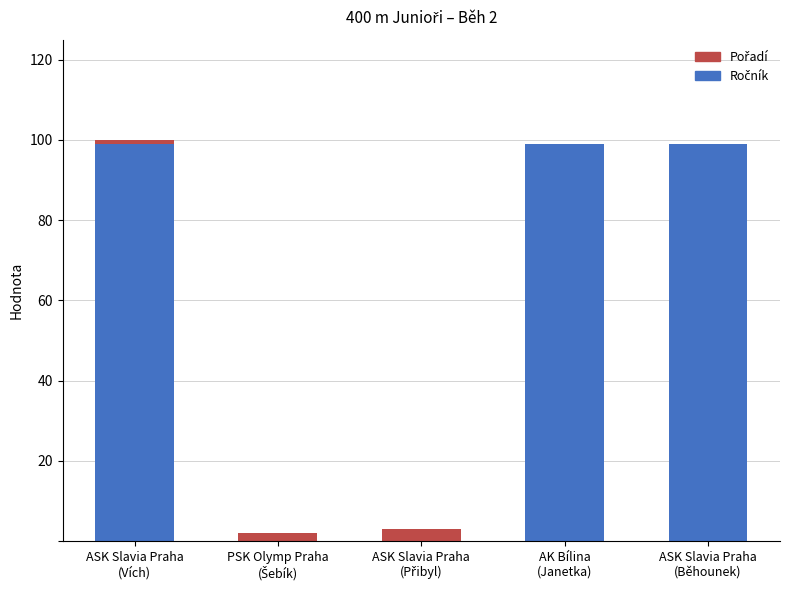

Which category has the lowest value in the Ročník series?

PSK Olymp Praha
(Šebík)